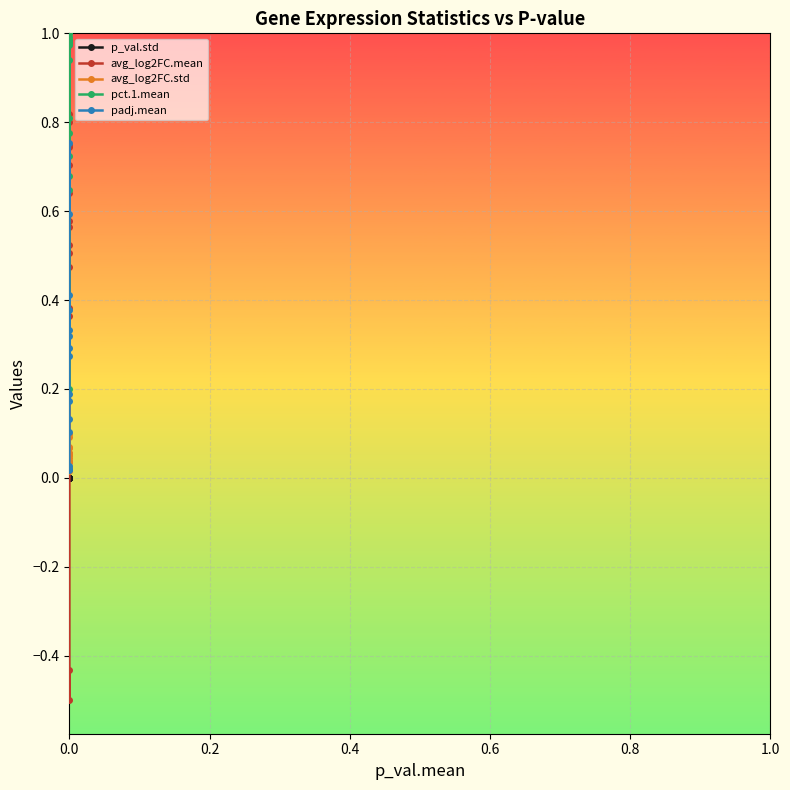

What is the minimum value shown in the chart?

-0.5